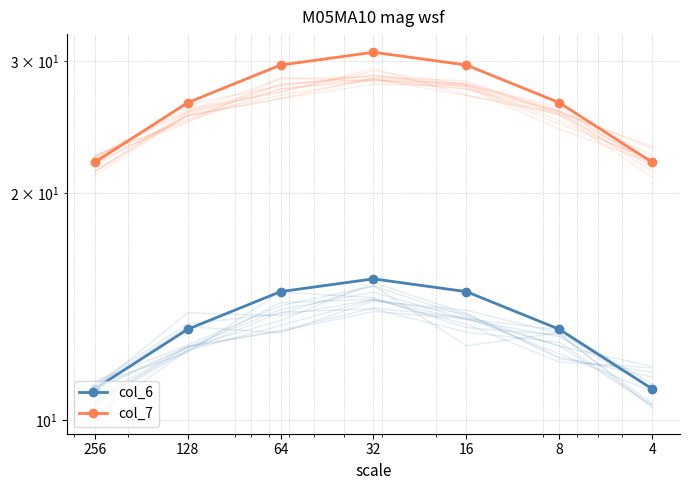

True or false: col_6 and col_7 cross at least once.

False